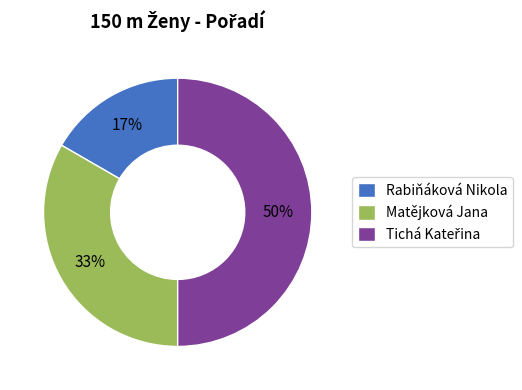

True or false: Rabiňáková Nikola accounts for 17% of the total.

True